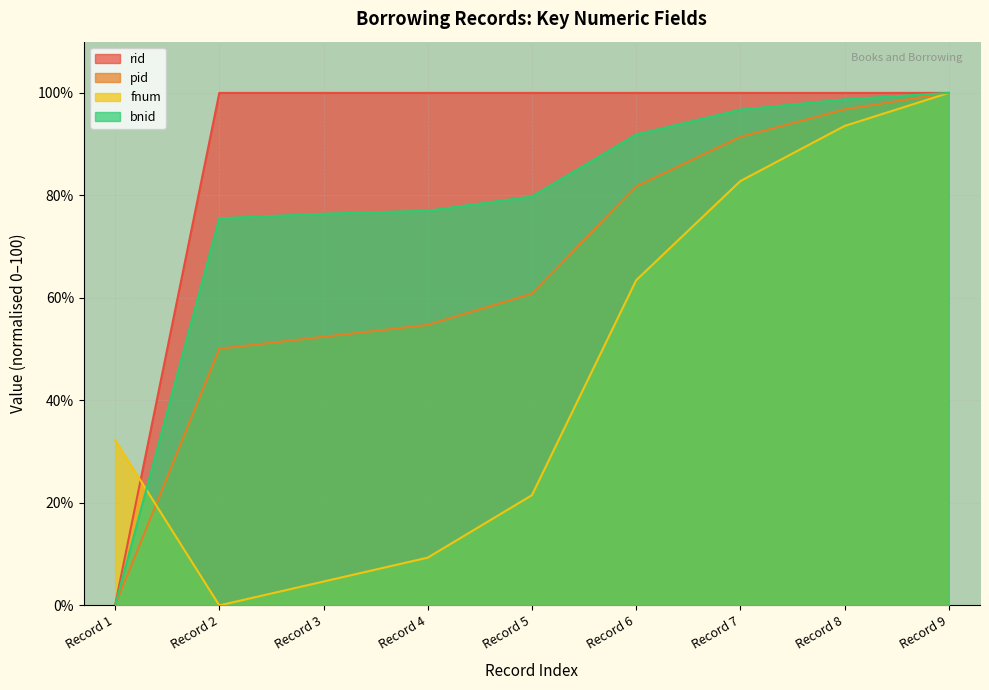

At which label does pid reach its minimum?

Record 1